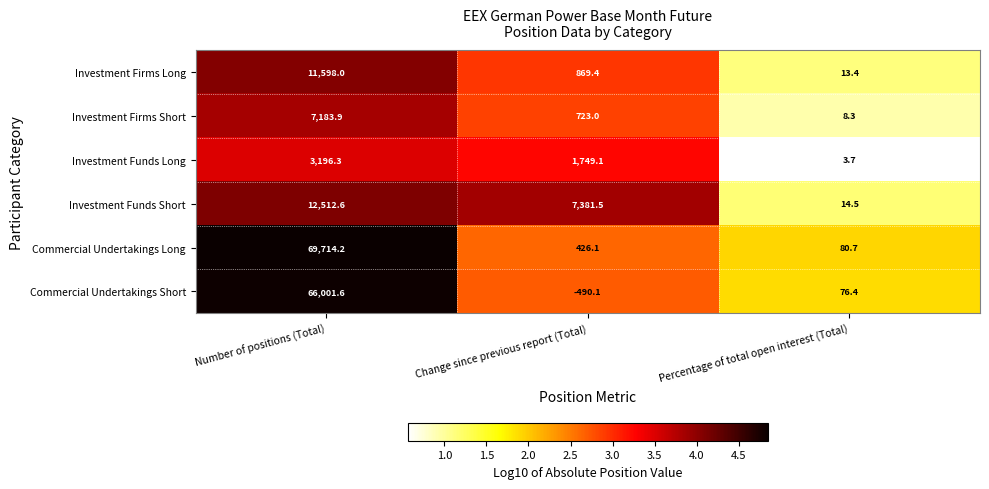

The Investment Funds Short series shows 3624.3 at Change since previous report (Total). True or false?

False